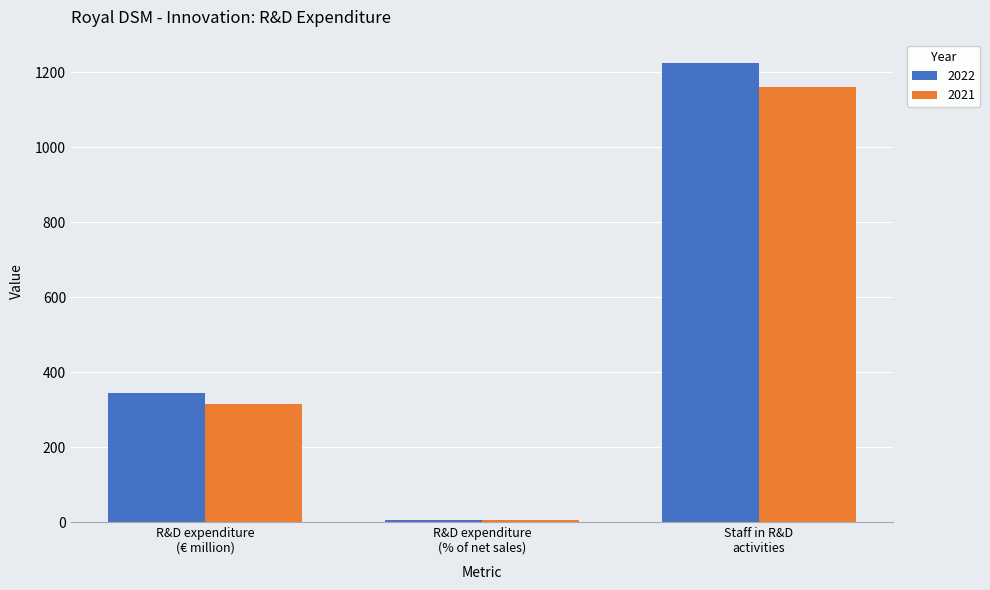

What are all the series names shown in the legend?

2022, 2021